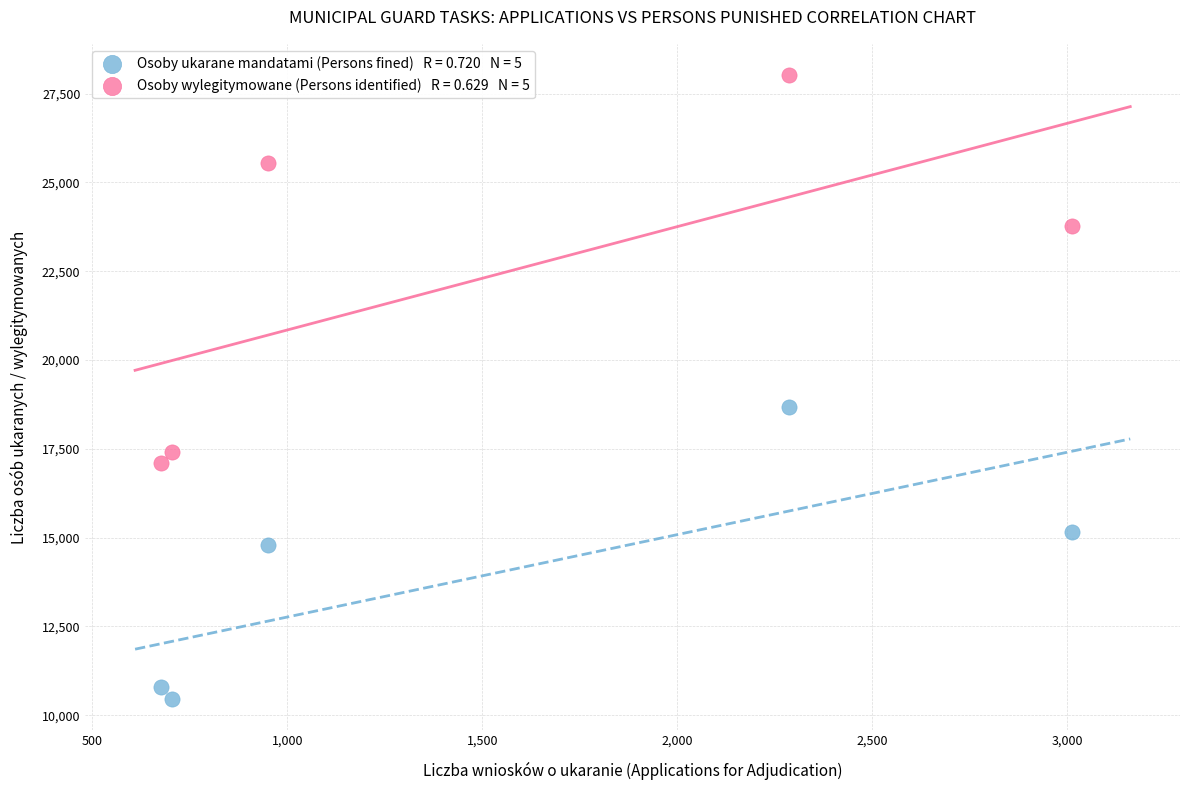

Across all data points, what is the range of Y values (max minus min)?

17566